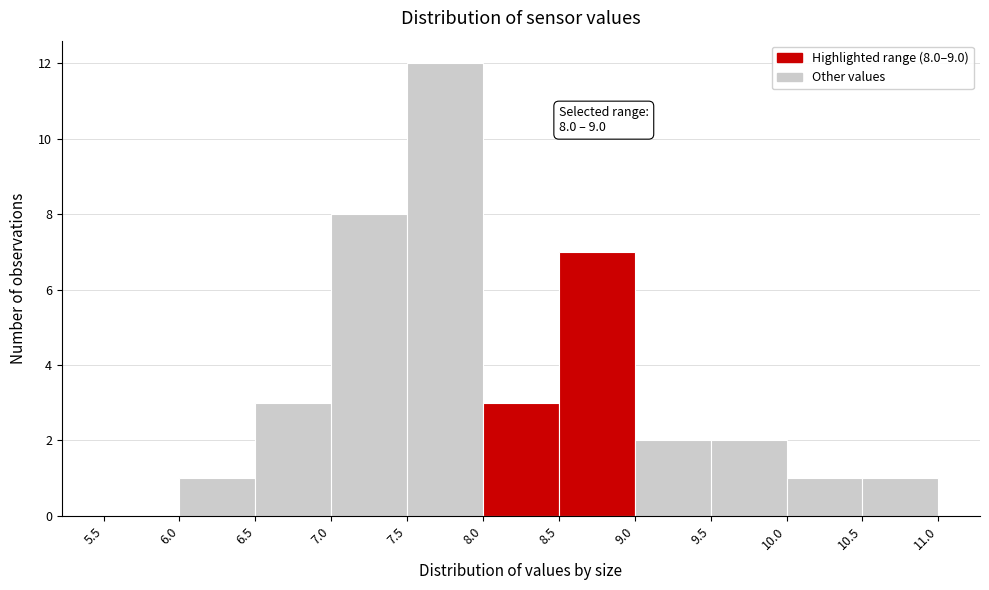

Over which range of the x-axis is the bar tallest?

7.5 to 8.0